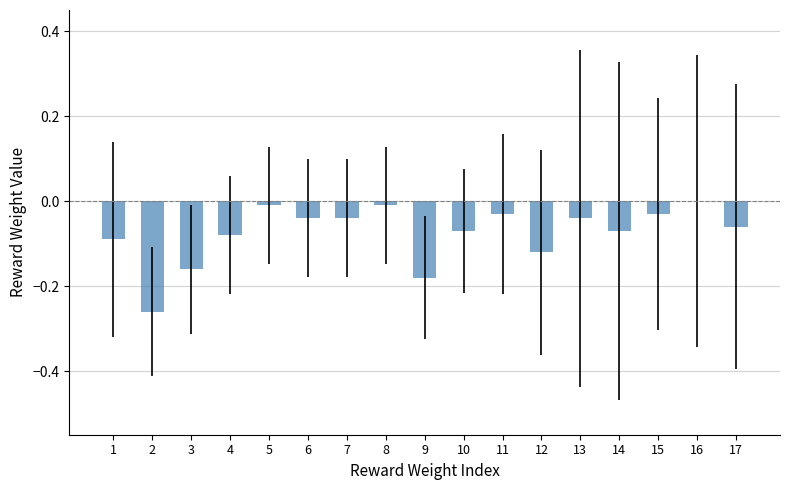

Is it true that the value at 16 is -0.2?

False